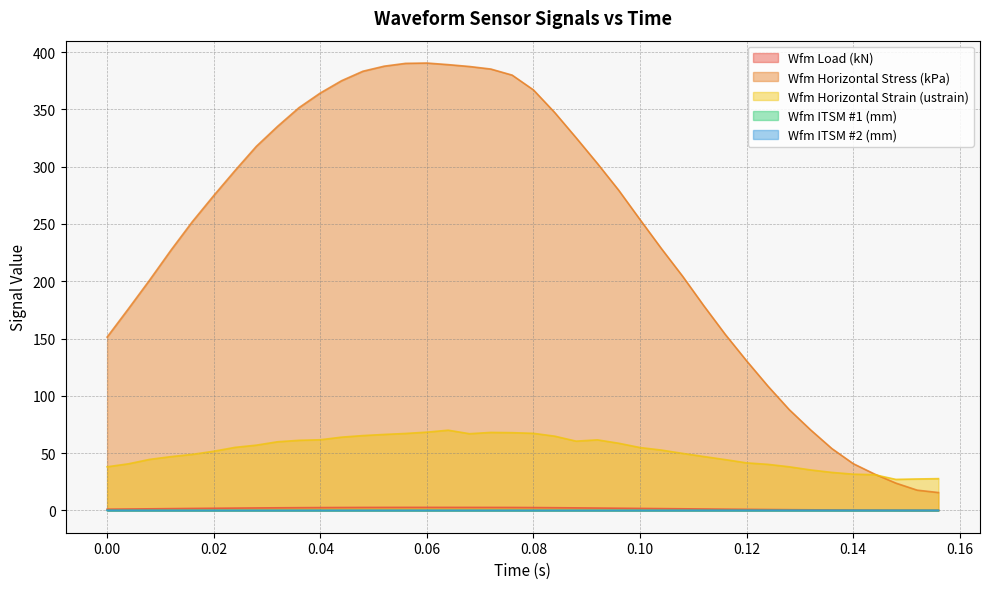

Count the number of data series in this chart.

5